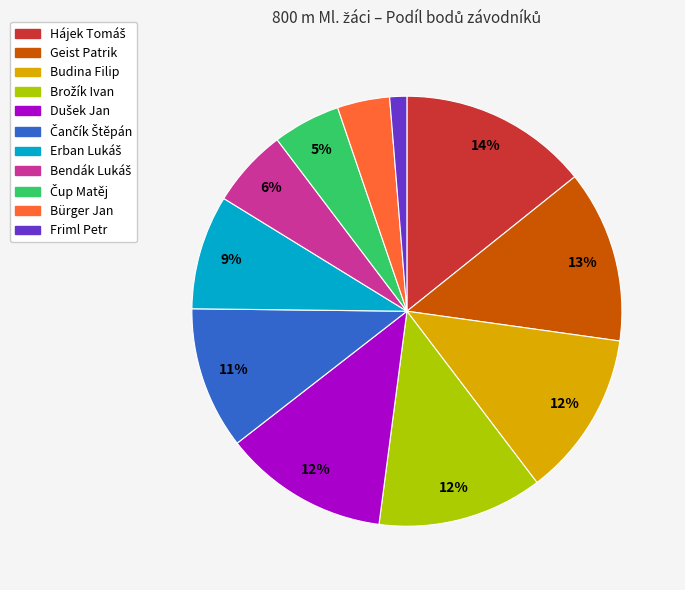

To the nearest percent, what is the difference between the largest and smallest slice percentages?

13%